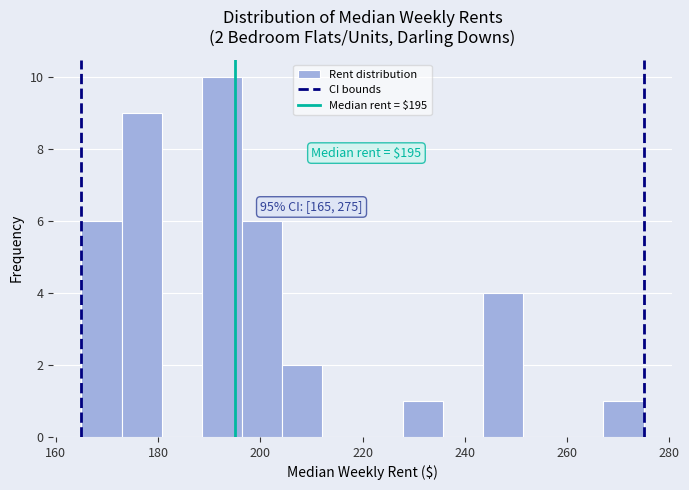

Read against the x-axis, roughly where is the centre of the tallest bar?

192